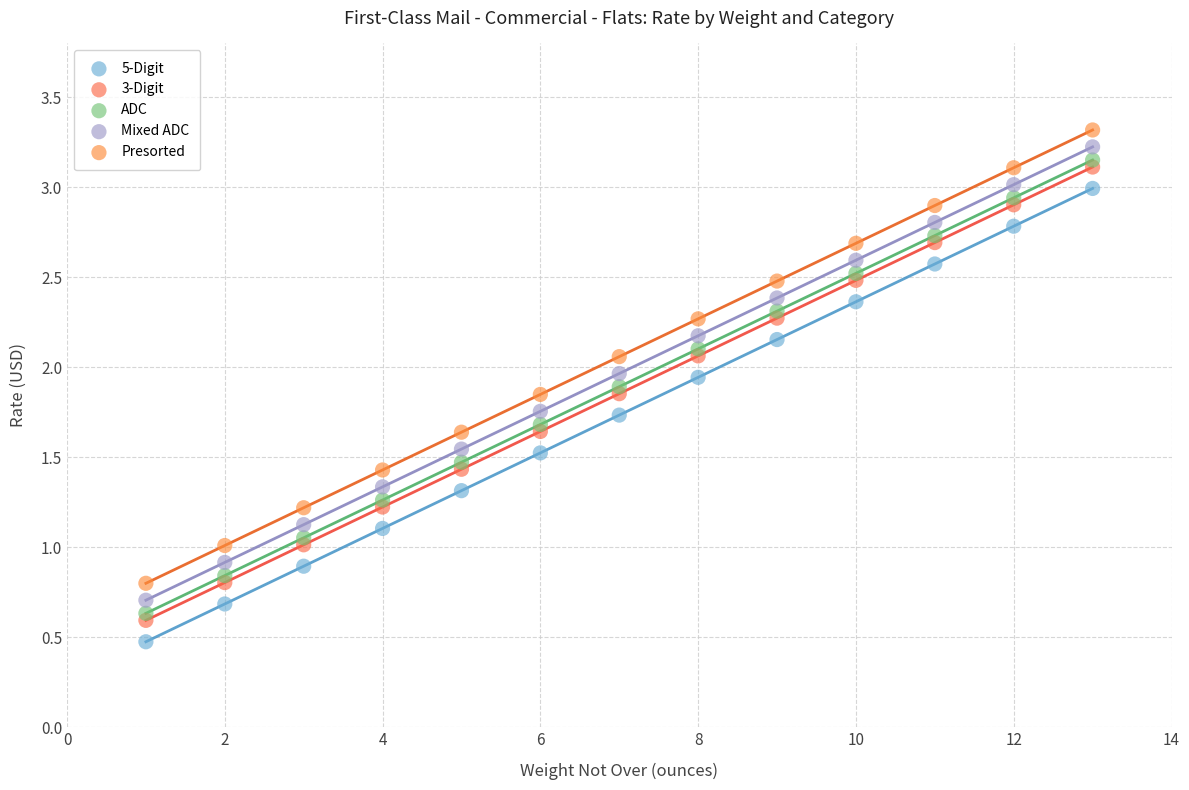

What are all the series names shown in the legend?

5-Digit, 3-Digit, ADC, Mixed ADC, Presorted